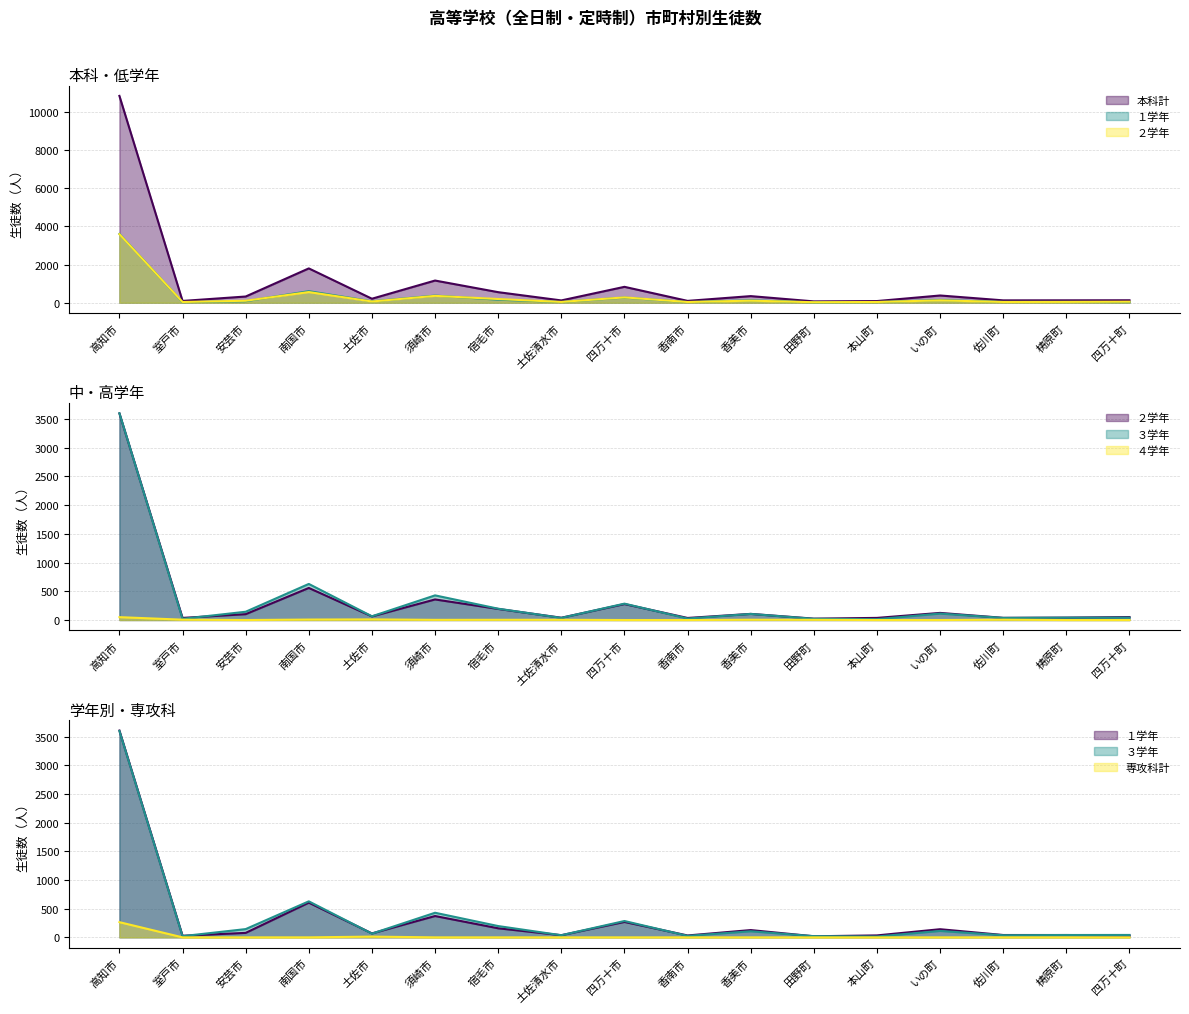

Which series has the largest total across all categories?

本科計